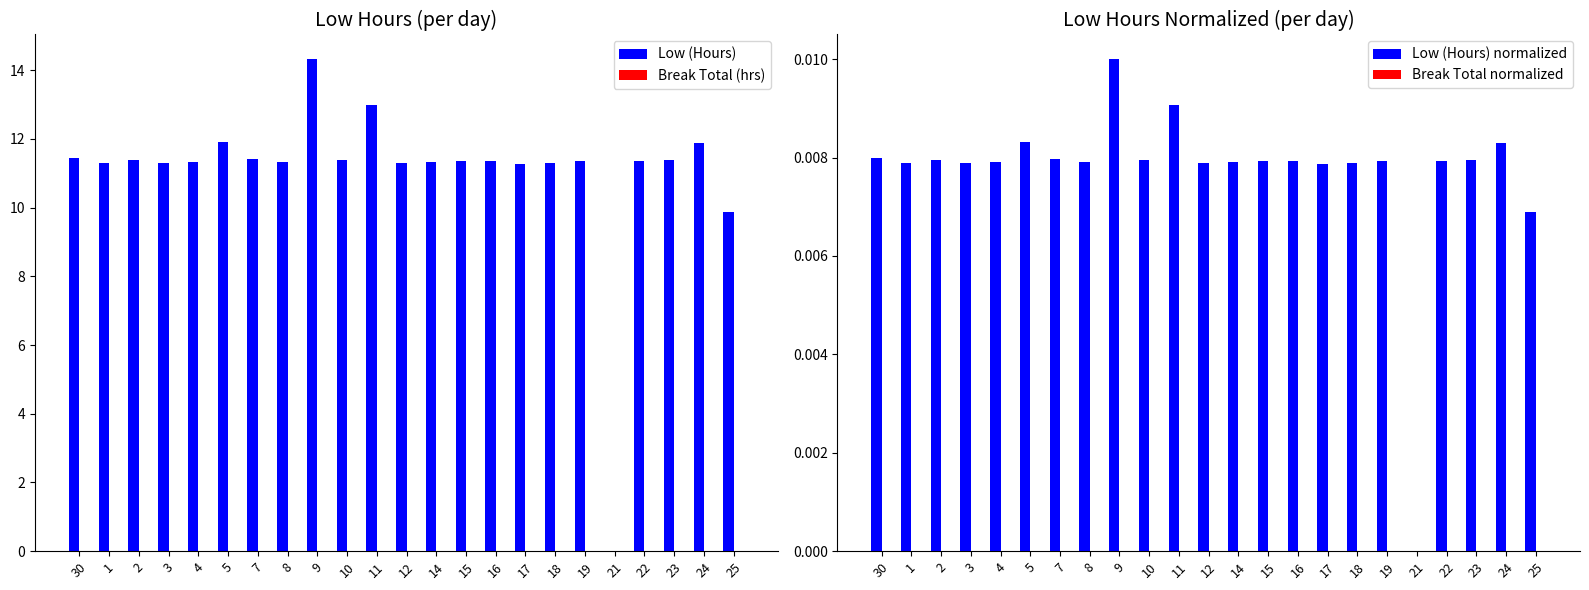

Rank the series by their maximum value, from highest to lowest.

Low (Hours), Low (Hours) normalized, Break Total (hrs), Break Total normalized